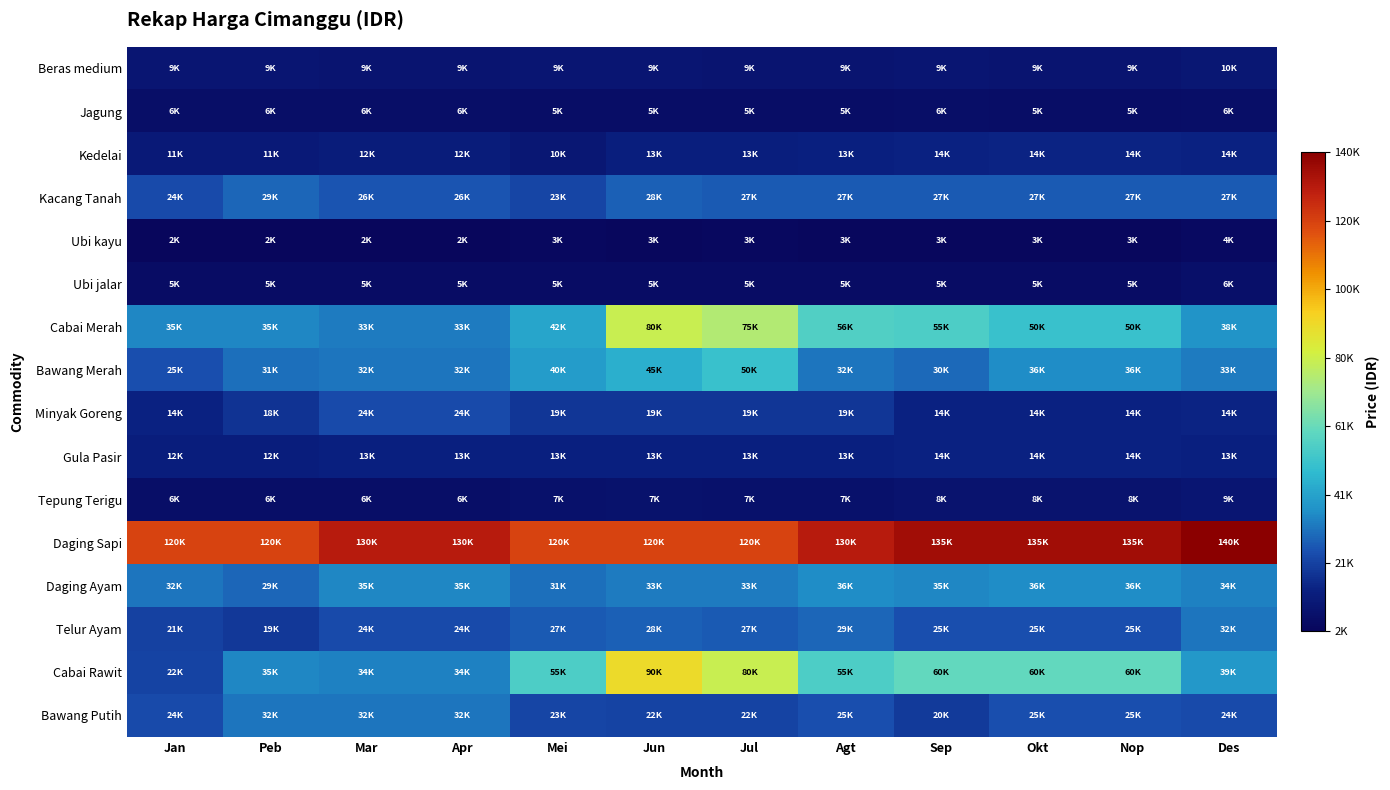

Which series has the largest total across all categories?

Daging Sapi